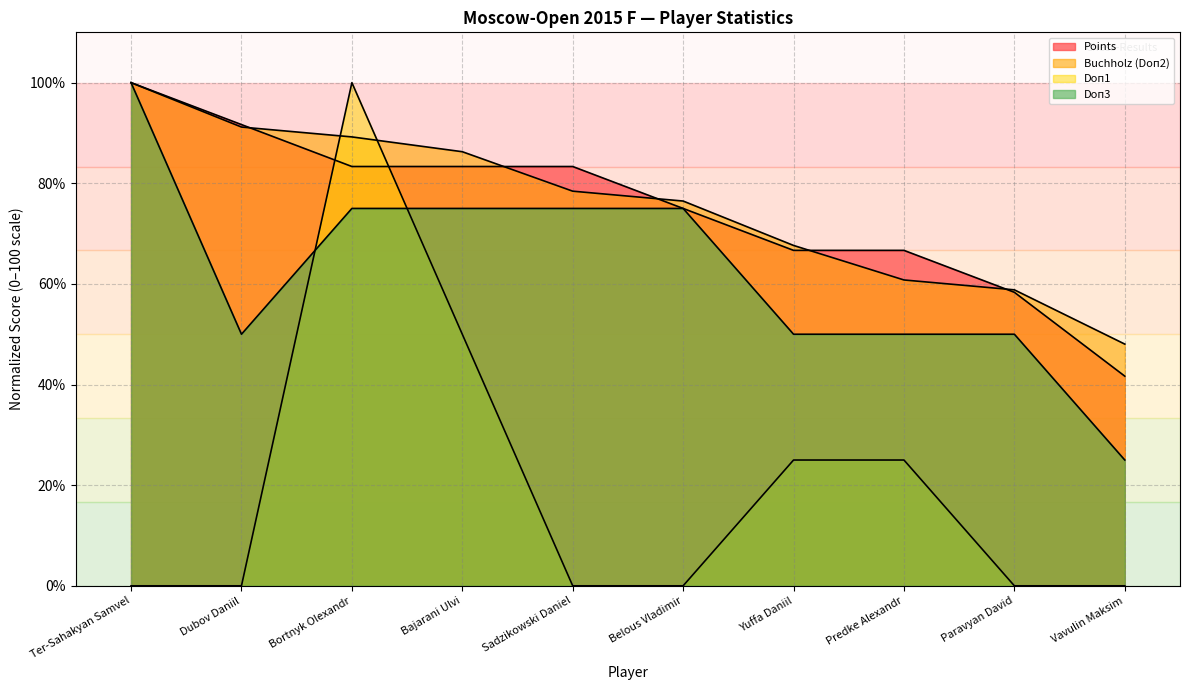

How many data points in Doп3 are less than 75?

5